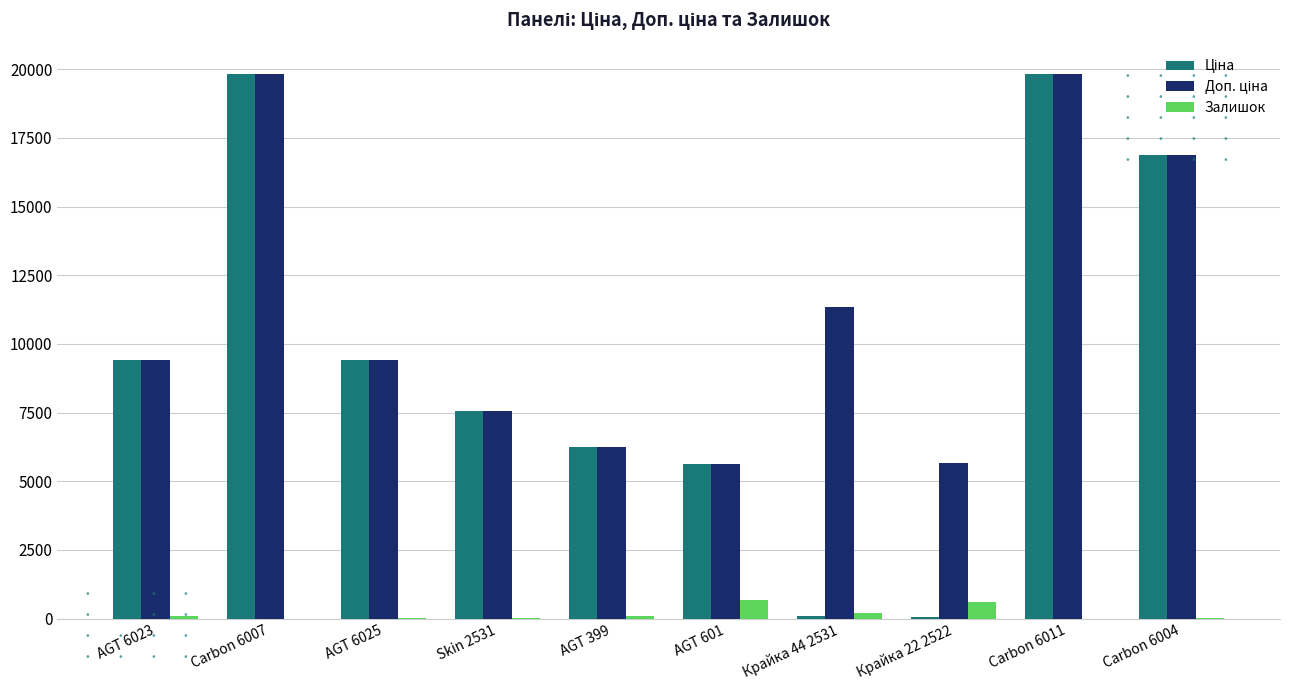

What is the highest value of the Залишок series?

662.0